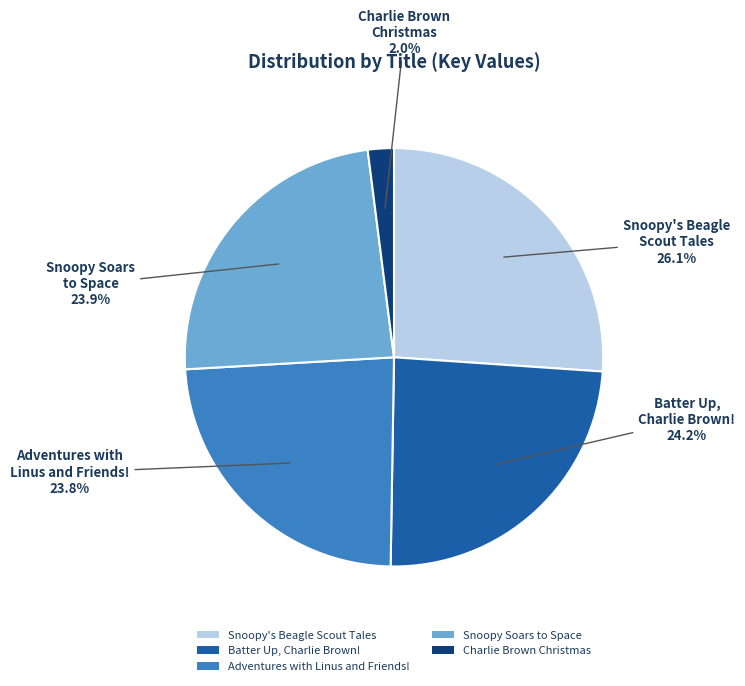

Approximately how many times larger is the value at Charlie Brown Christmas compared to Adventures with Linus and Friends!?

0.1